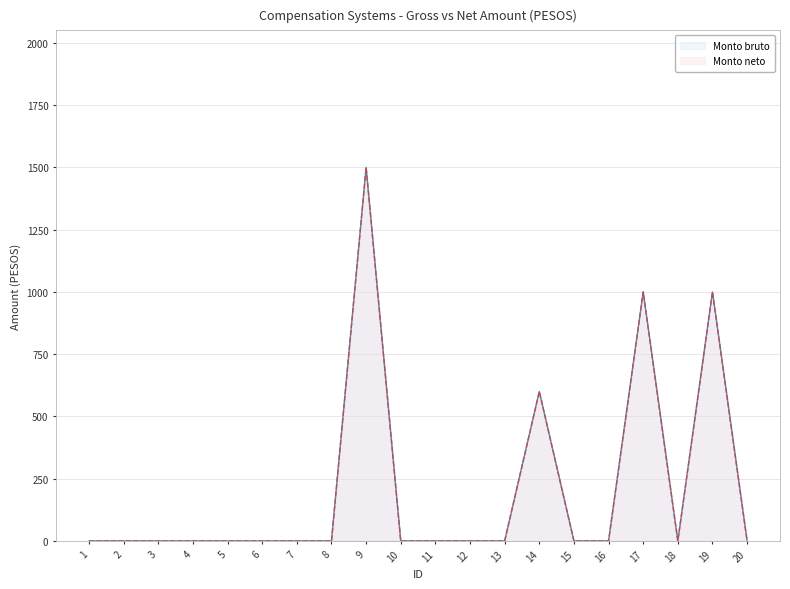

At which category does Monto bruto reach its first local valley?

18